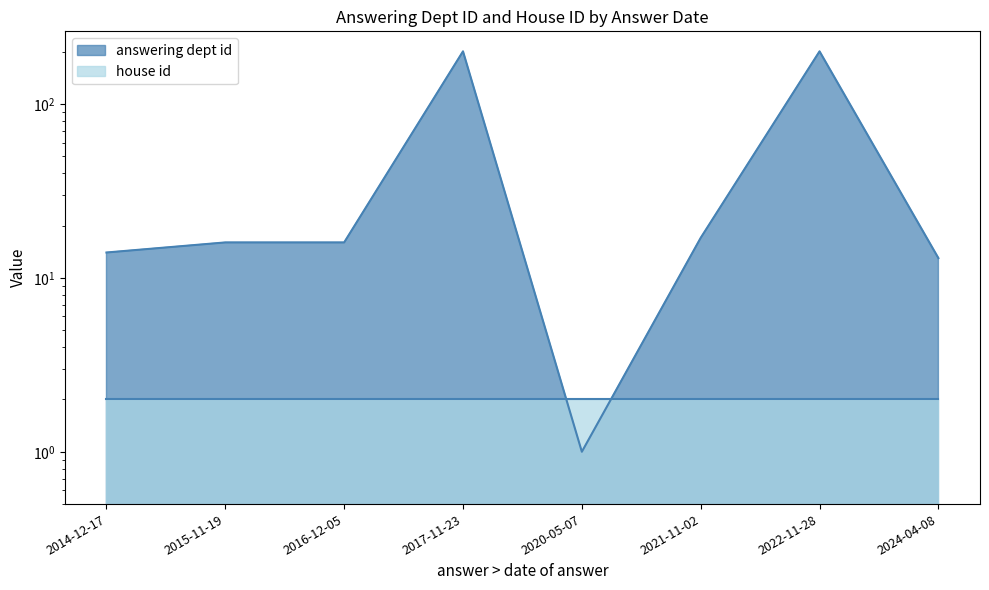

Rank the categories by value from lowest to highest.

2020-05-07, 2024-04-08, 2014-12-17, 2015-11-19, 2016-12-05, 2021-11-02, 2017-11-23, 2022-11-28